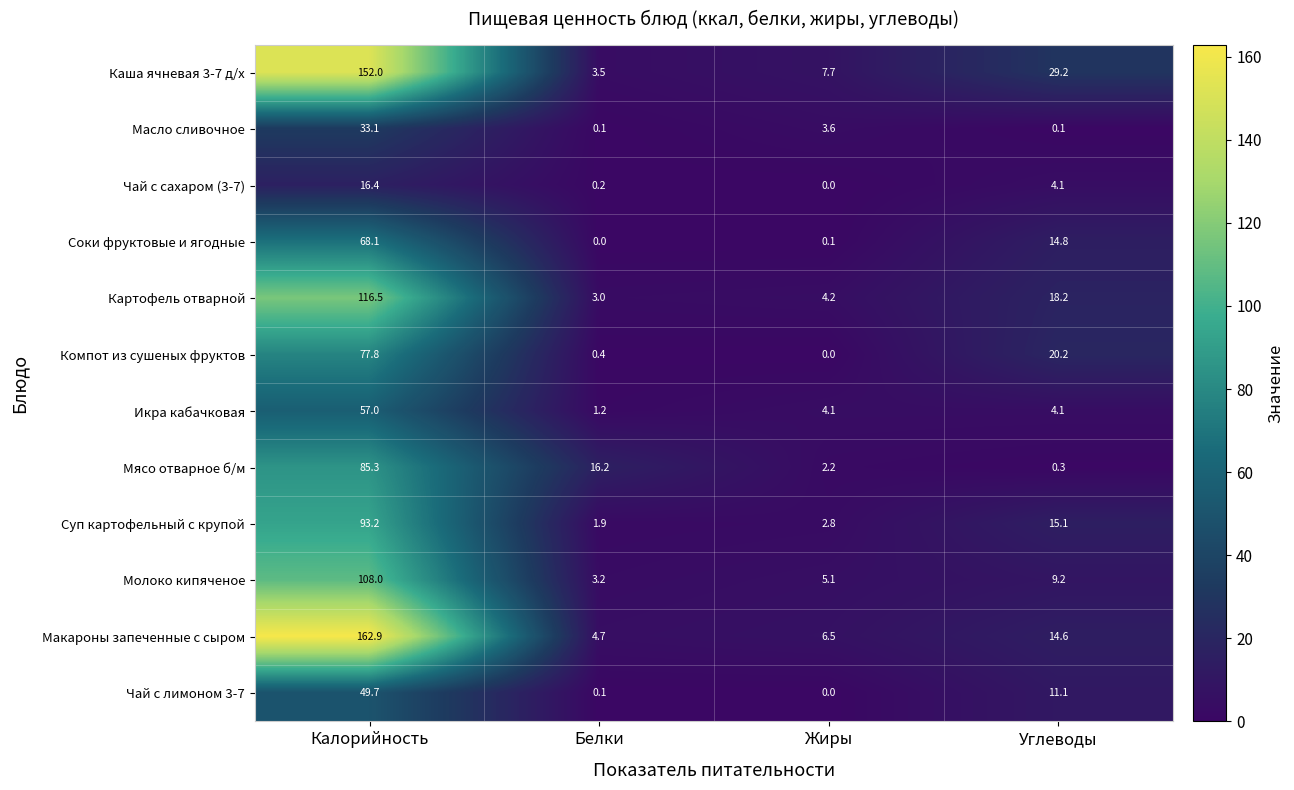

Which series has the largest range (max minus min)?

Макароны запеченные с сыром